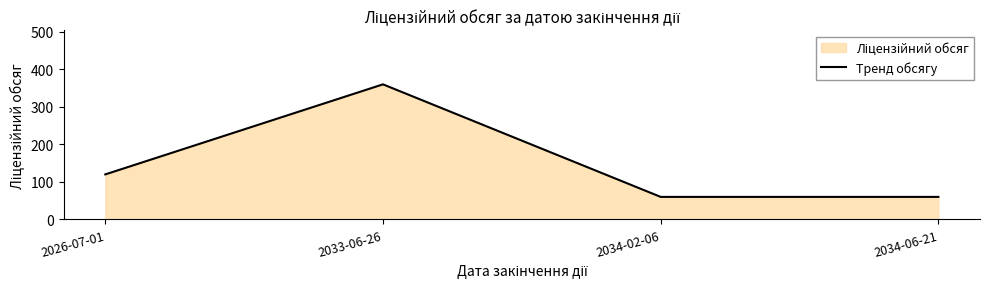

What is the value of the 1st point from the left?

120